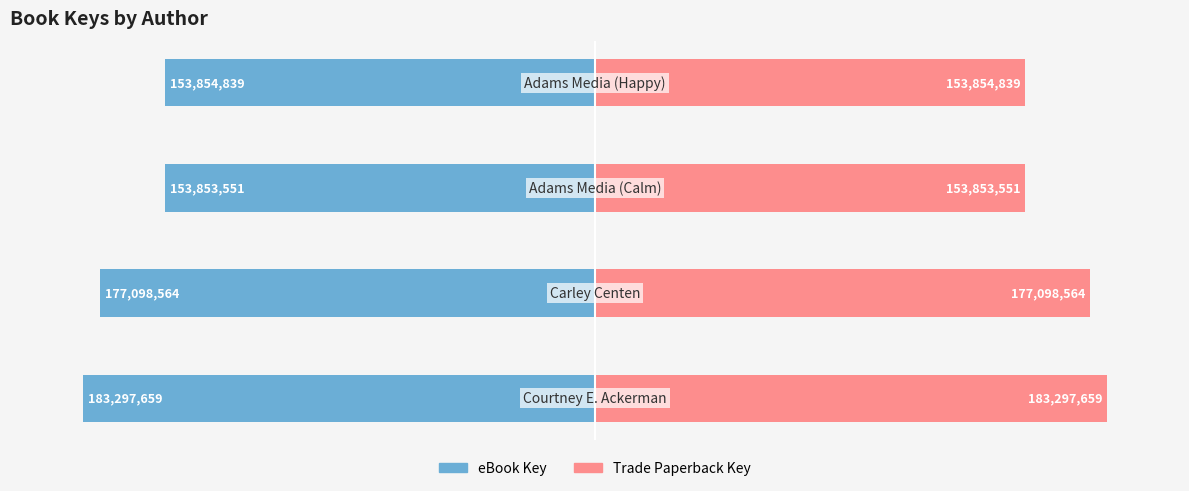

Between −20 and −10, which series saw the biggest shift?

eBook Key